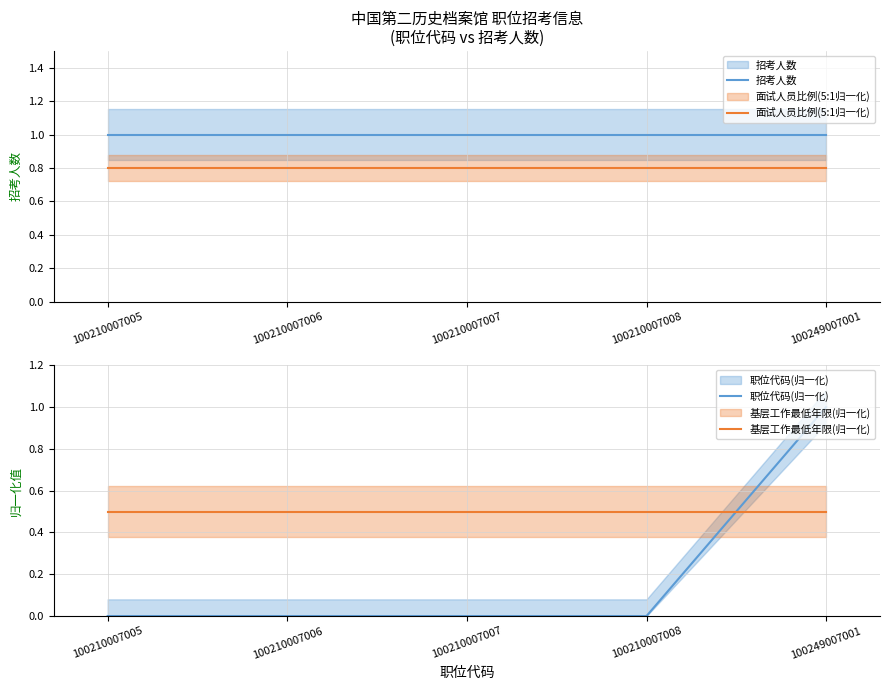

What are all the series names shown in the legend?

招考人数, 面试人员比例(5:1归一化), 职位代码(归一化), 基层工作最低年限(归一化)